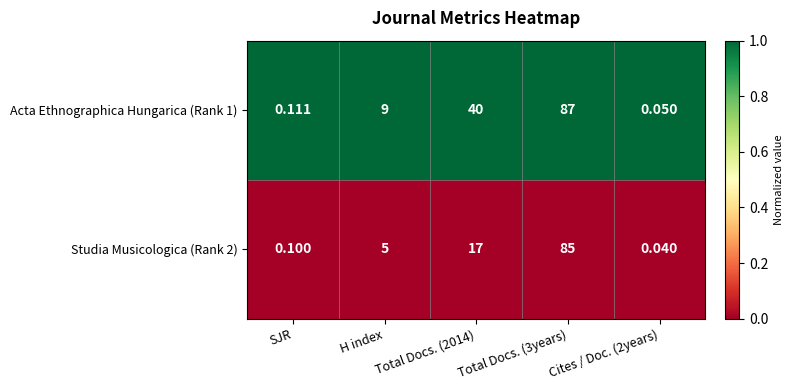

What is the greatest value displayed?

87.0